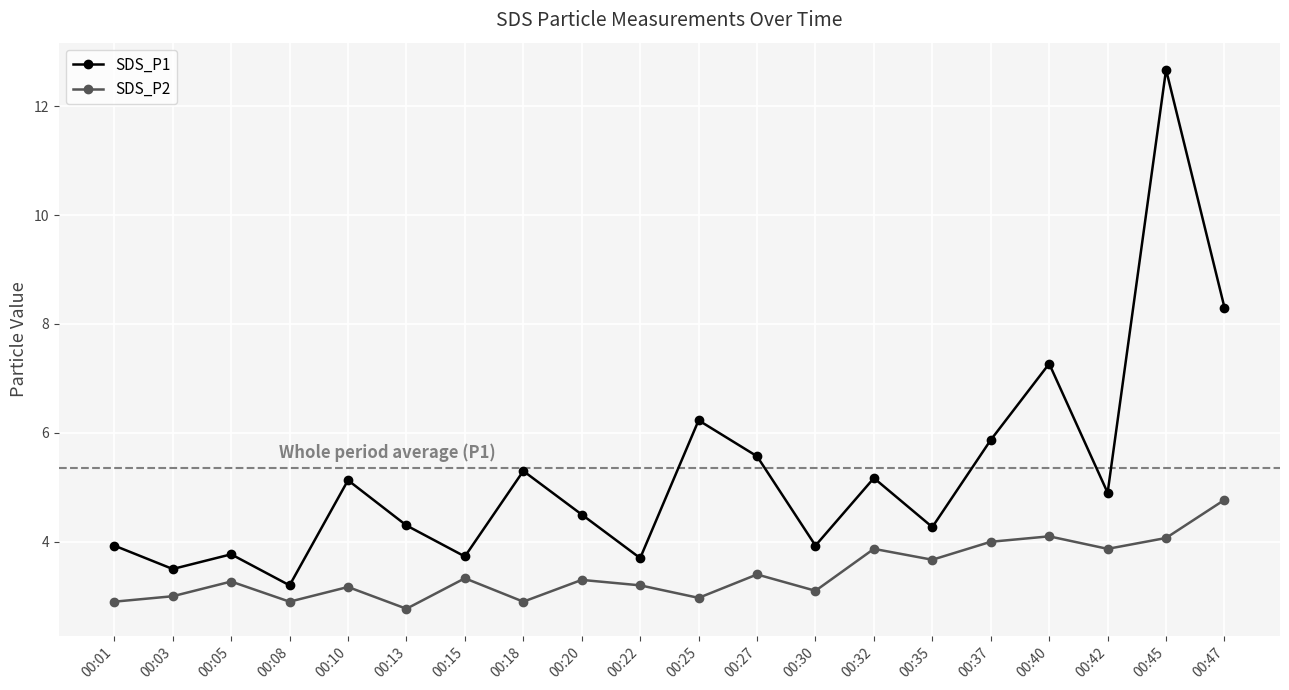

What is the value of the SDS_P2 point at the 14th from the left?

3.9